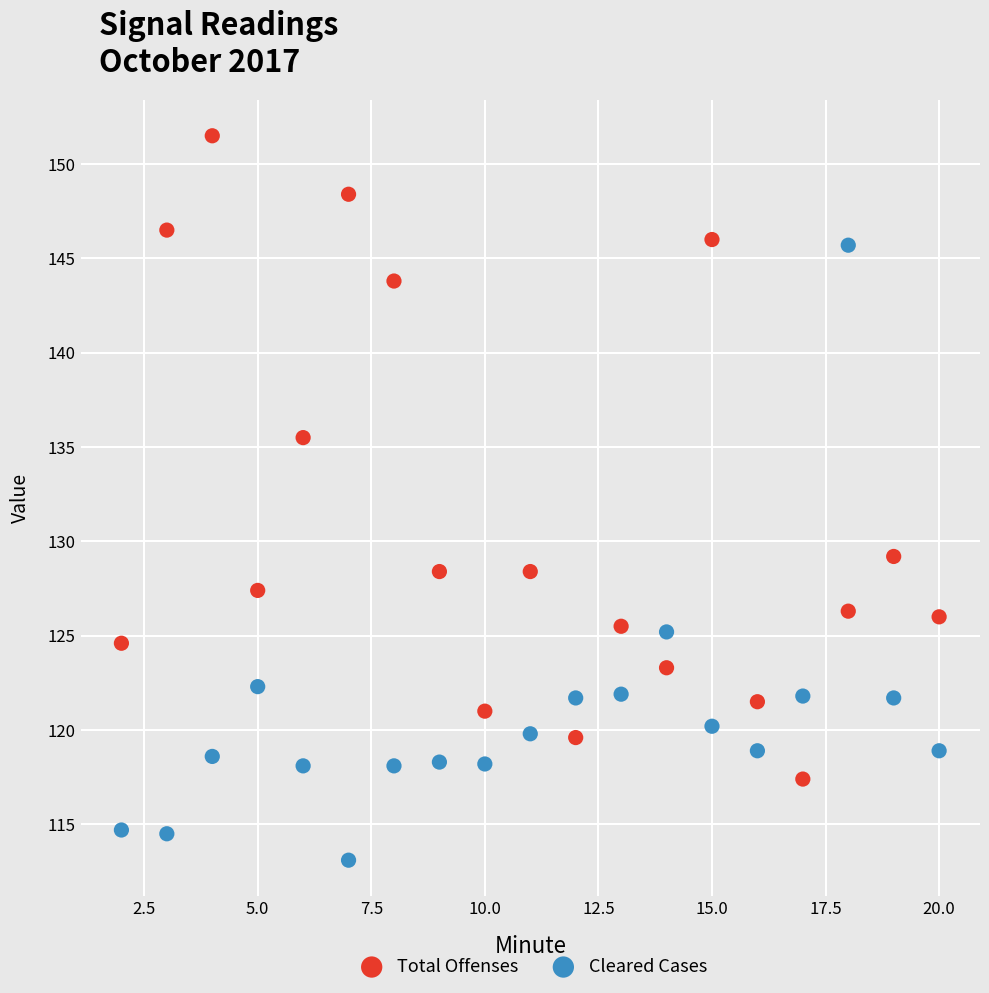

Which series has the largest Y range (max minus min)?

Total Offenses